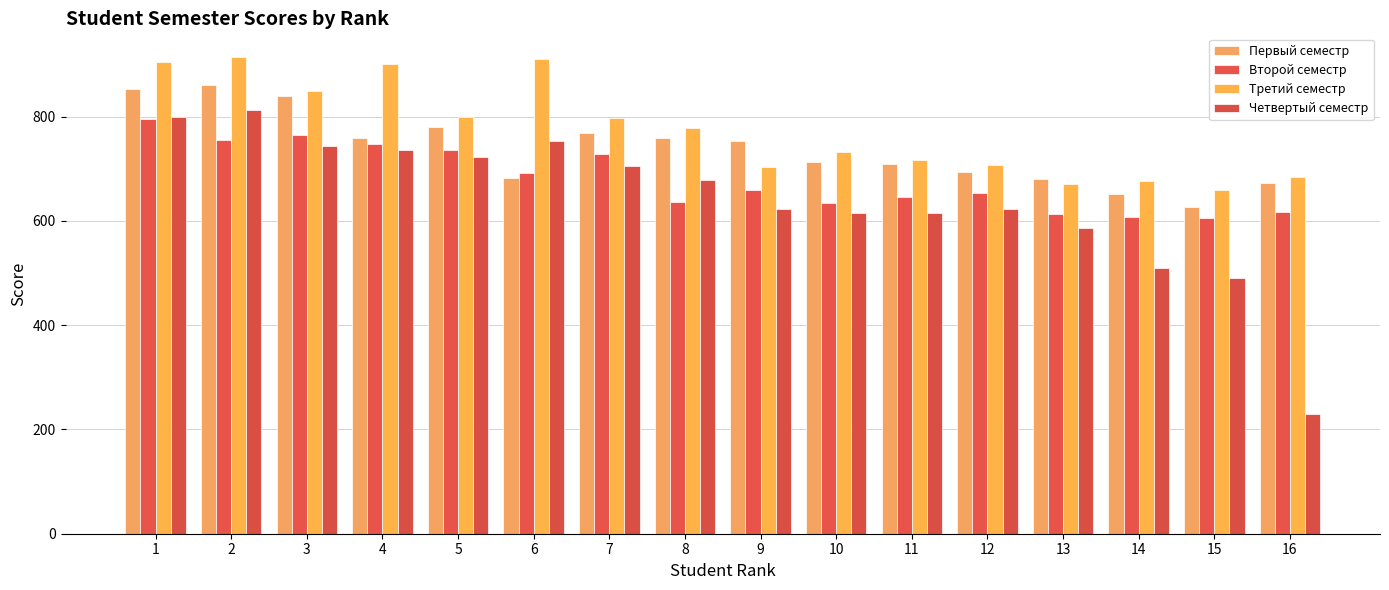

What is the sum of all Четвертый семестр values?

10243